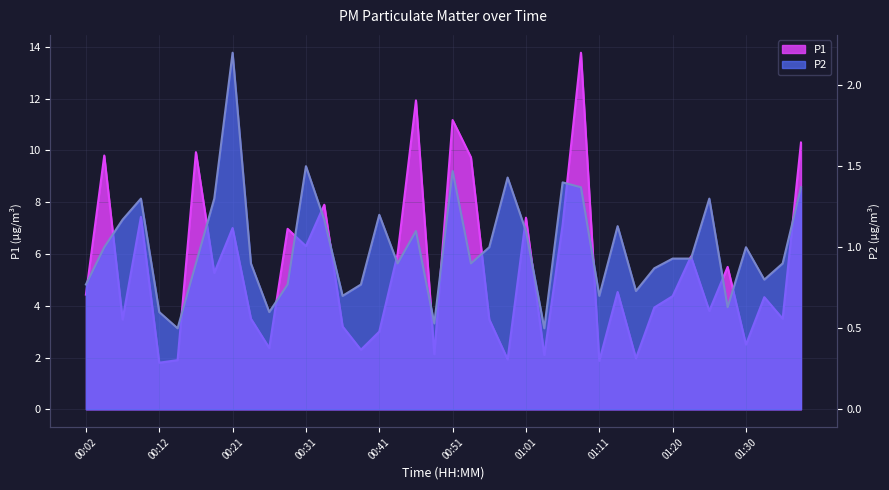

Does the chart have visible grid lines?

Yes